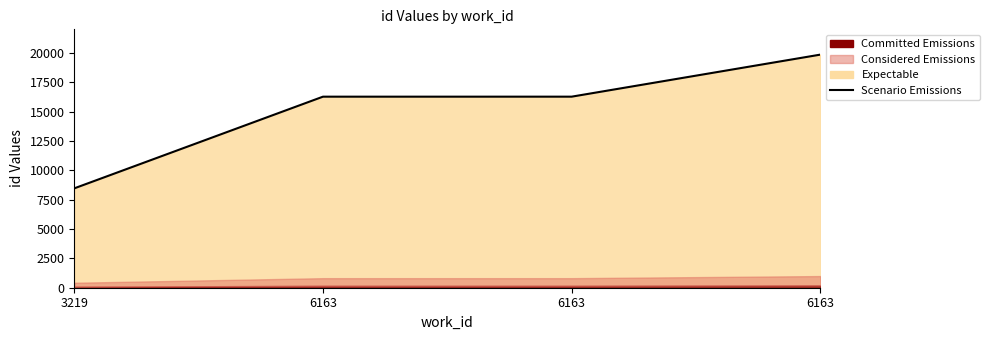

Where is the data nearest to the value 14153?

6163